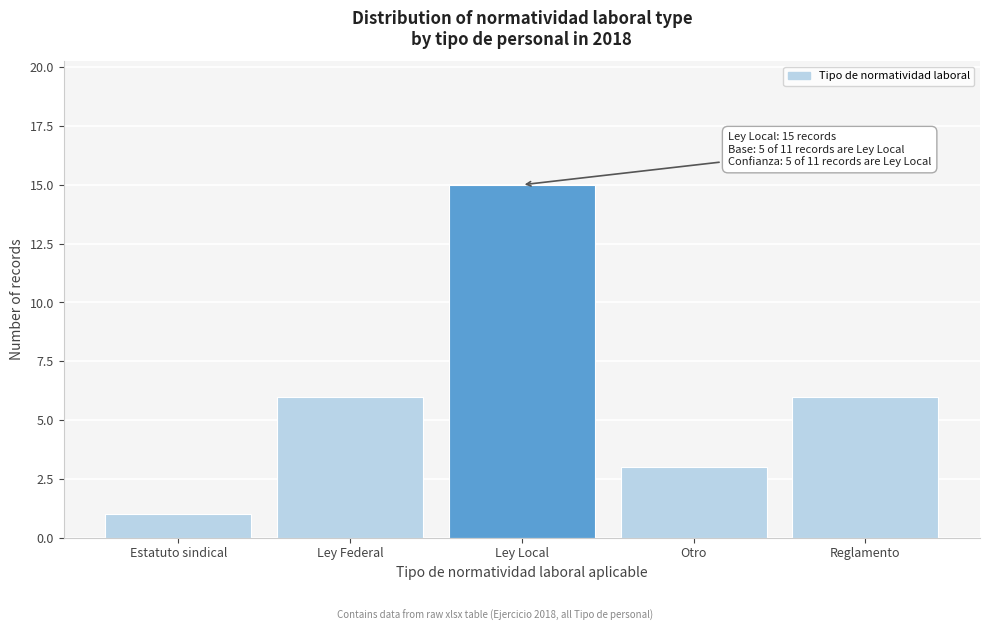

Reading right to left, transcribe all the data shown in this chart.

6	3	15	6	1